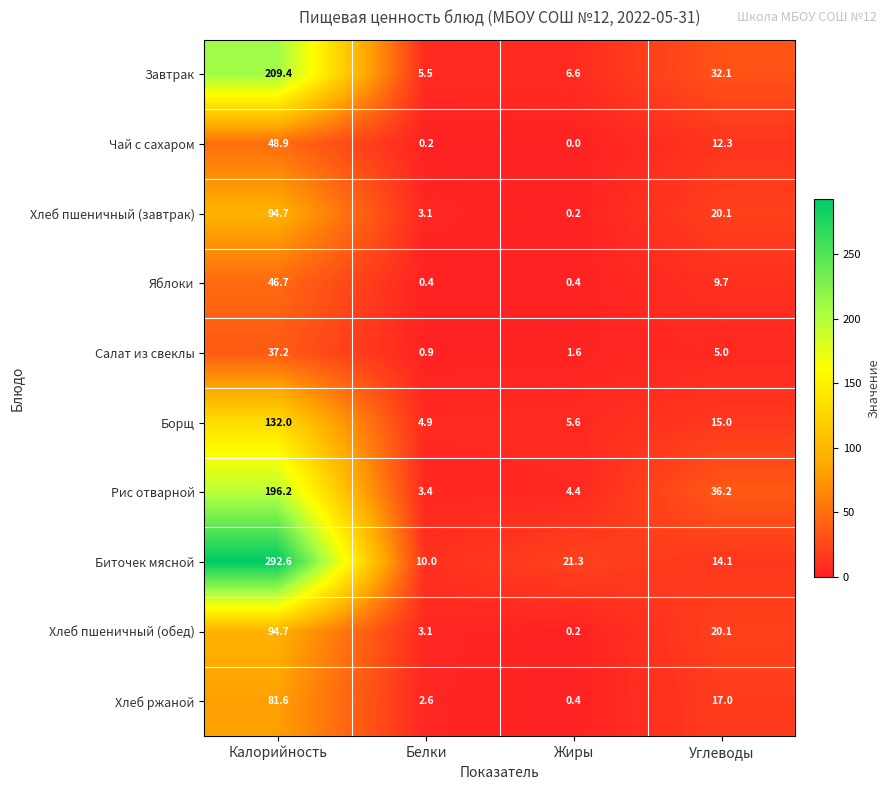

What is the difference between the maximum and minimum values in the Завтрак series?

203.9